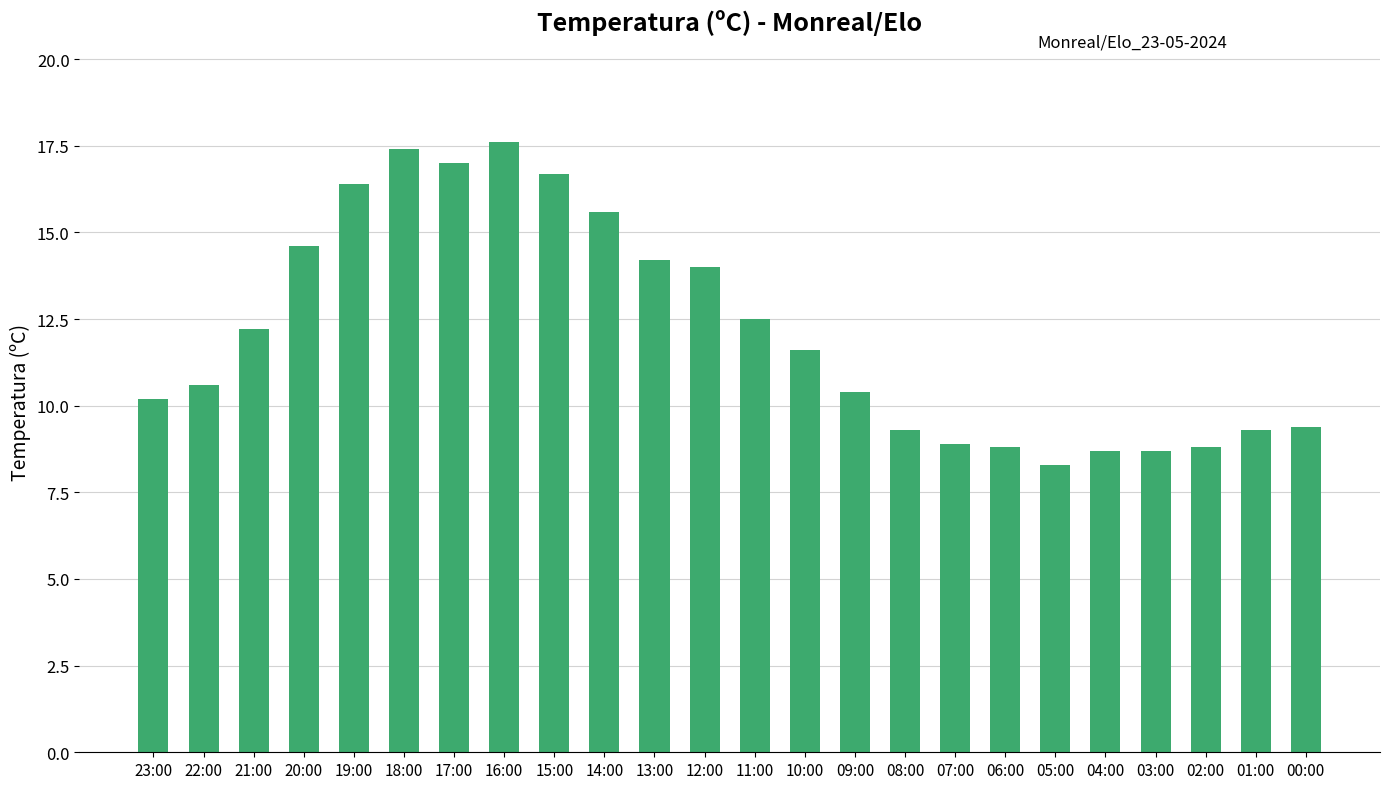

Where does the data first go above 11?

21:00